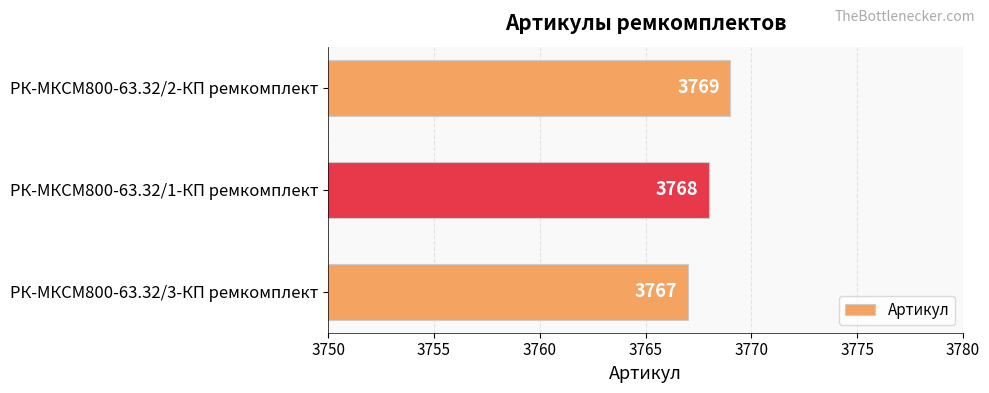

What is the change in value from РК-МКСМ800-63.32/3-КП ремкомплект to РК-МКСМ800-63.32/2-КП ремкомплект?

+2